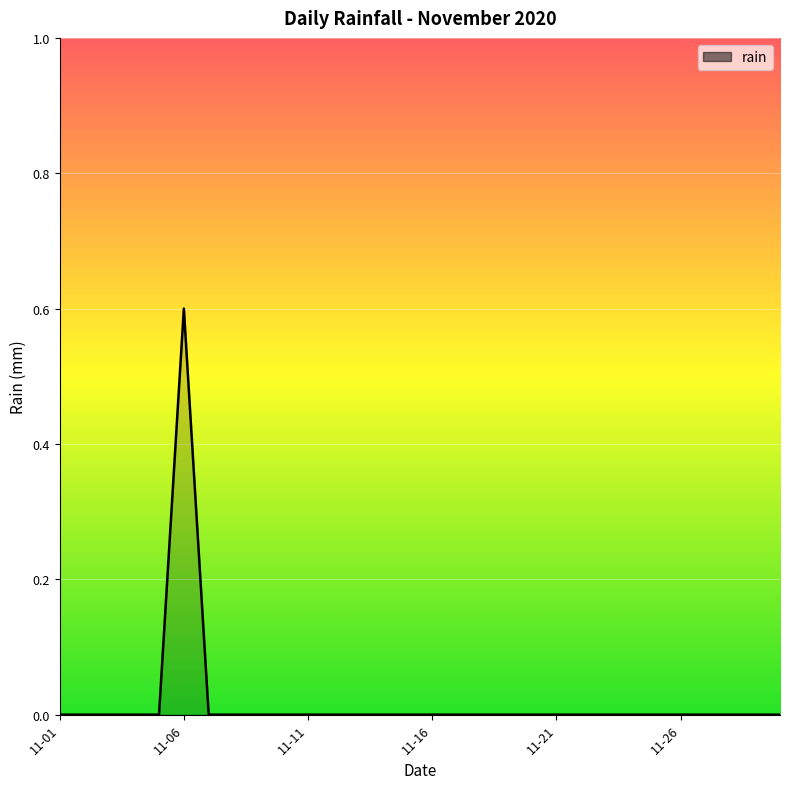

What is the maximum value shown in the chart?

0.6